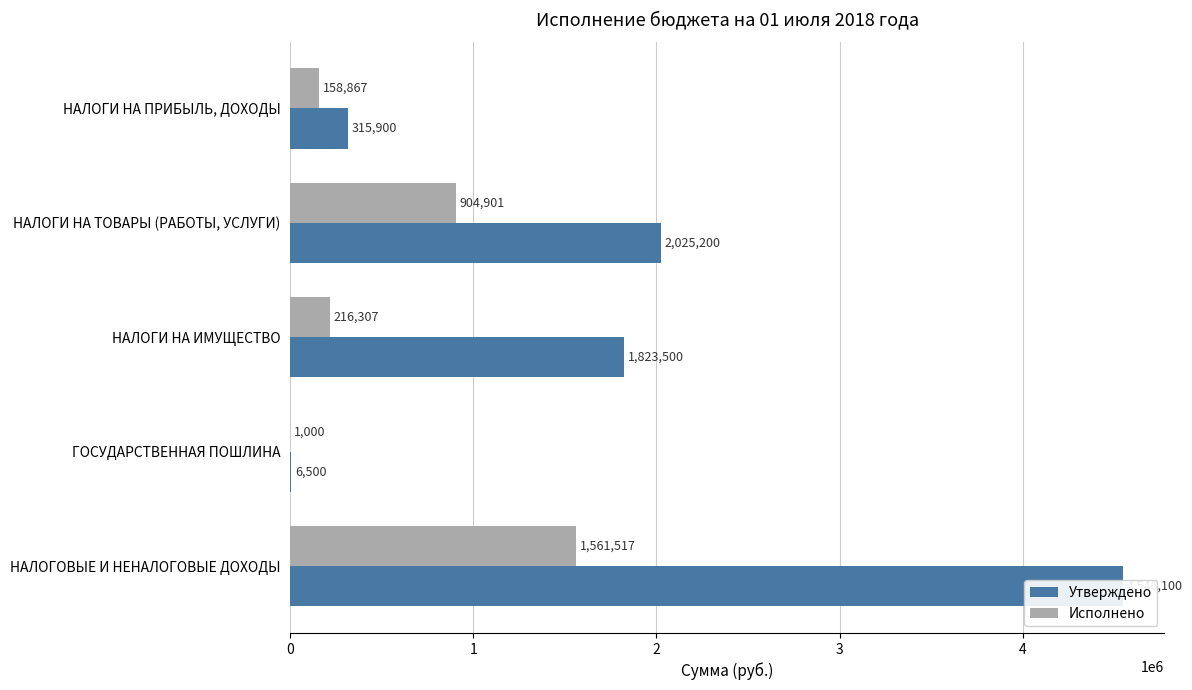

What is the smallest value displayed?

1000.0